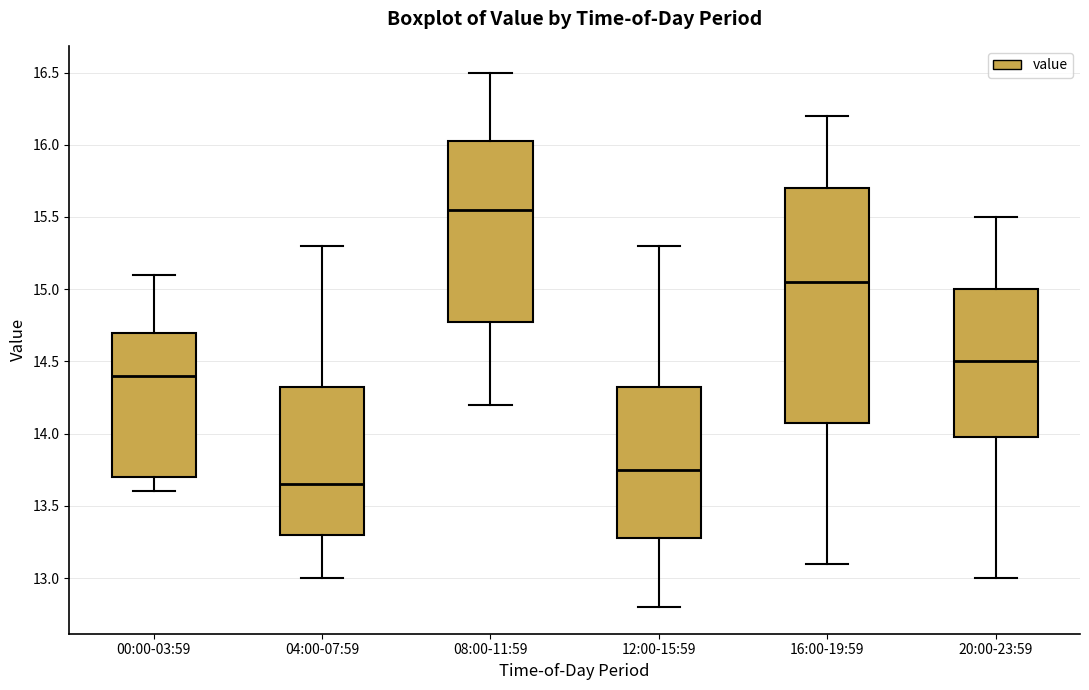

Reading left to right, read every box against the y-axis: the position of its median line, the range the box covers, and the ends of its whiskers. The values are not printed on the chart, so give them approximately, as read against the axis.

00:00-03:59: median 14.40, box 13.70 to 14.70, whiskers 13.60 to 15.10
04:00-07:59: median 13.65, box 13.30 to 14.35, whiskers 13.00 to 15.30
08:00-11:59: median 15.55, box 14.80 to 16.05, whiskers 14.20 to 16.50
12:00-15:59: median 13.75, box 13.30 to 14.35, whiskers 12.80 to 15.30
16:00-19:59: median 15.05, box 14.10 to 15.70, whiskers 13.10 to 16.20
20:00-23:59: median 14.50, box 14.00 to 15.00, whiskers 13.00 to 15.50